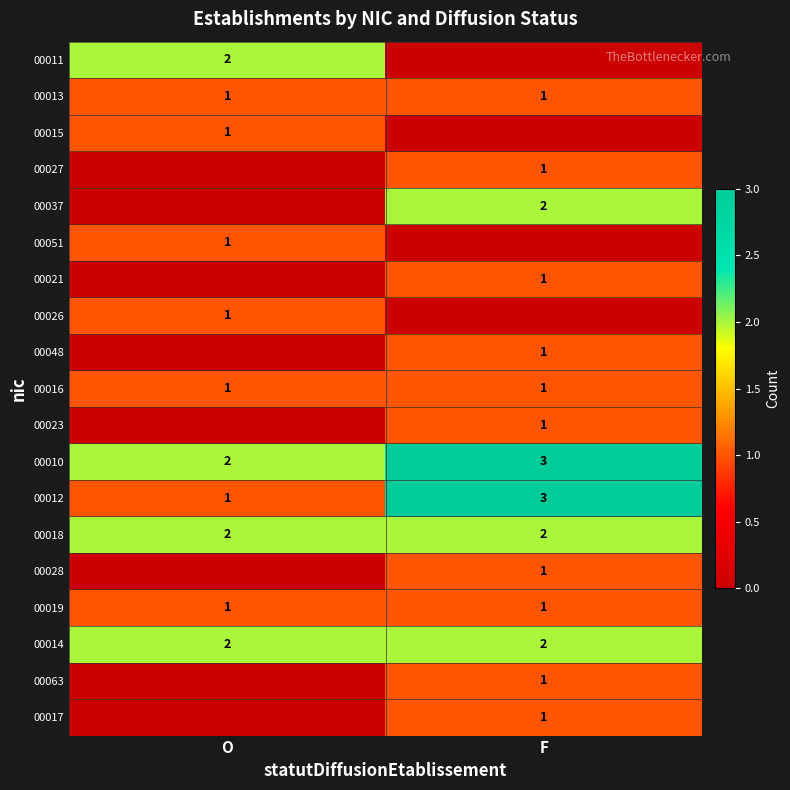

At which label does 00010 reach its peak?

F